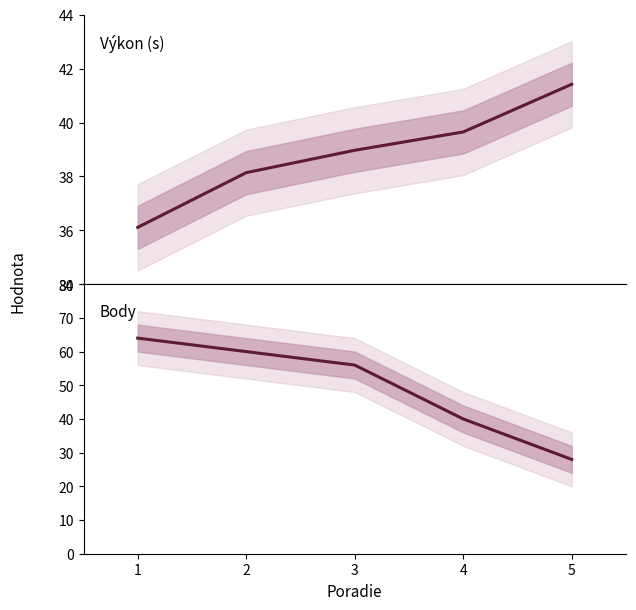

Reading left to right, transcribe all the data shown in this chart.

Výkon: 1=36.1	2=38.1	3=39.0	4=39.6	5=41.4
Body: 1=64.0	2=60.0	3=56.0	4=40.0	5=28.0